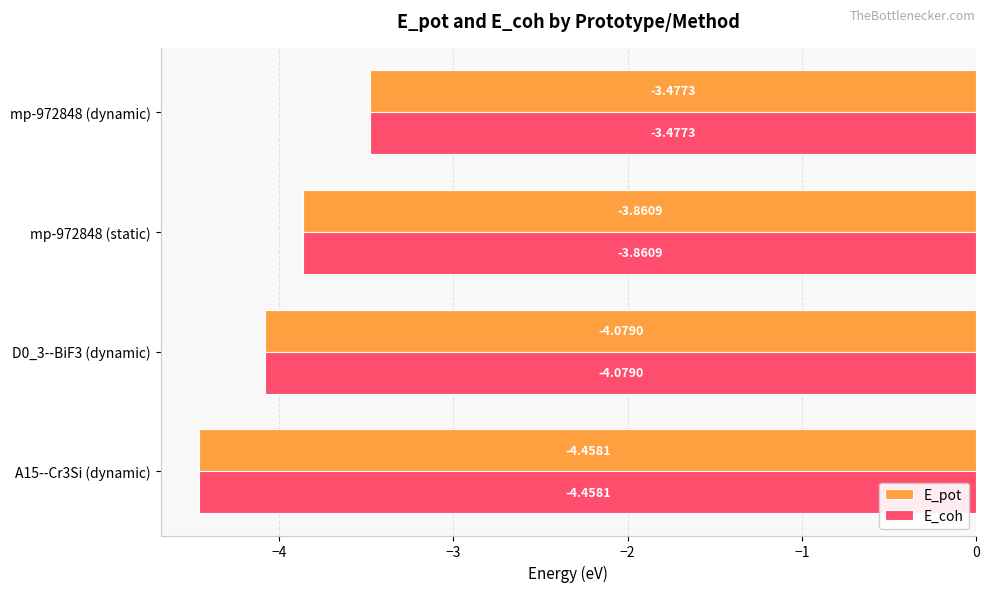

What is the total value across all series at A15--Cr3Si (dynamic)?

-8.9